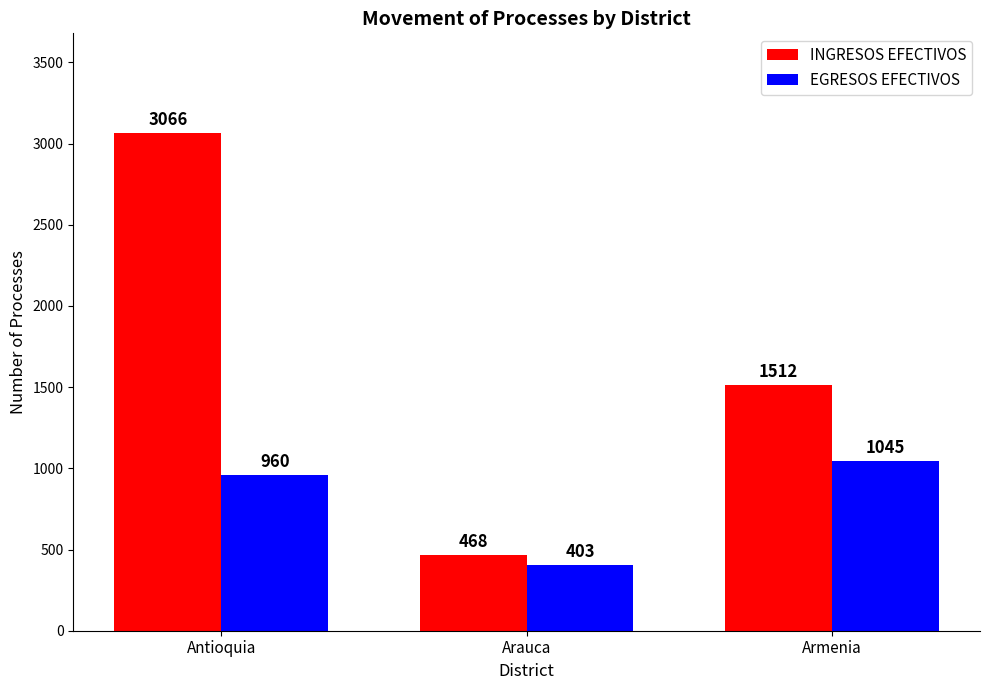

Which series has the largest range (max minus min)?

INGRESOS EFECTIVOS